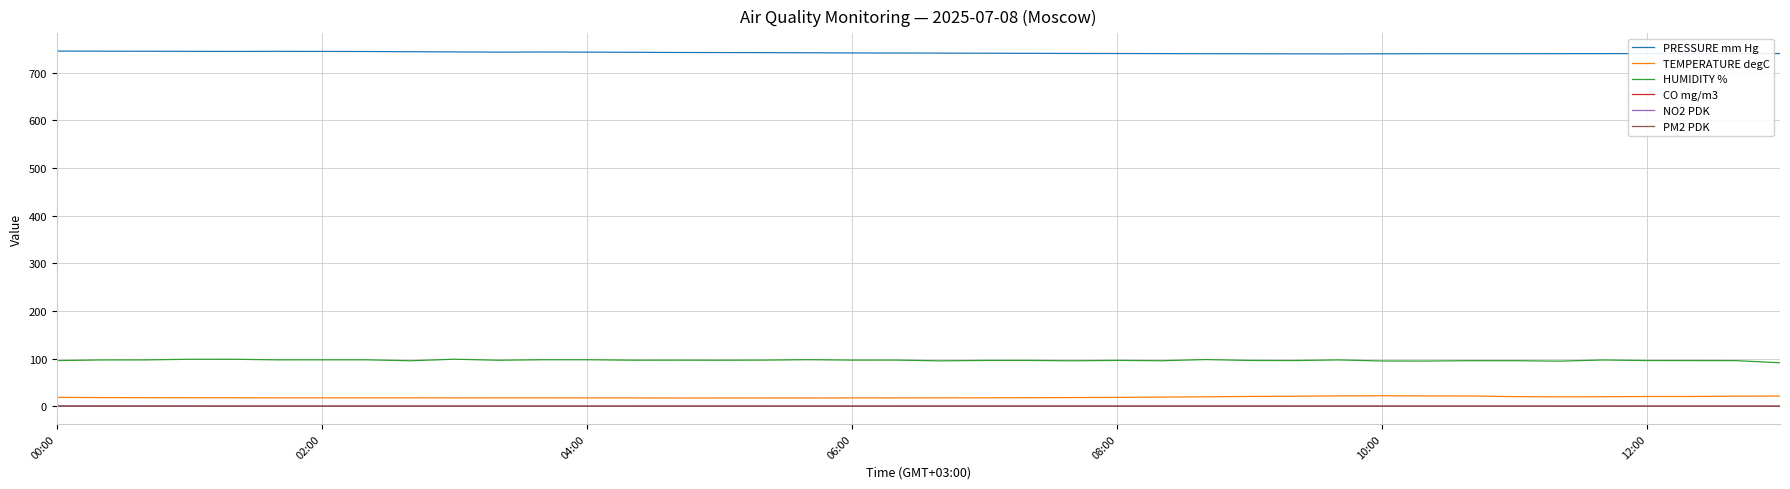

What is the difference between the second highest and second lowest values in the PRESSURE mm Hg series?

5.6